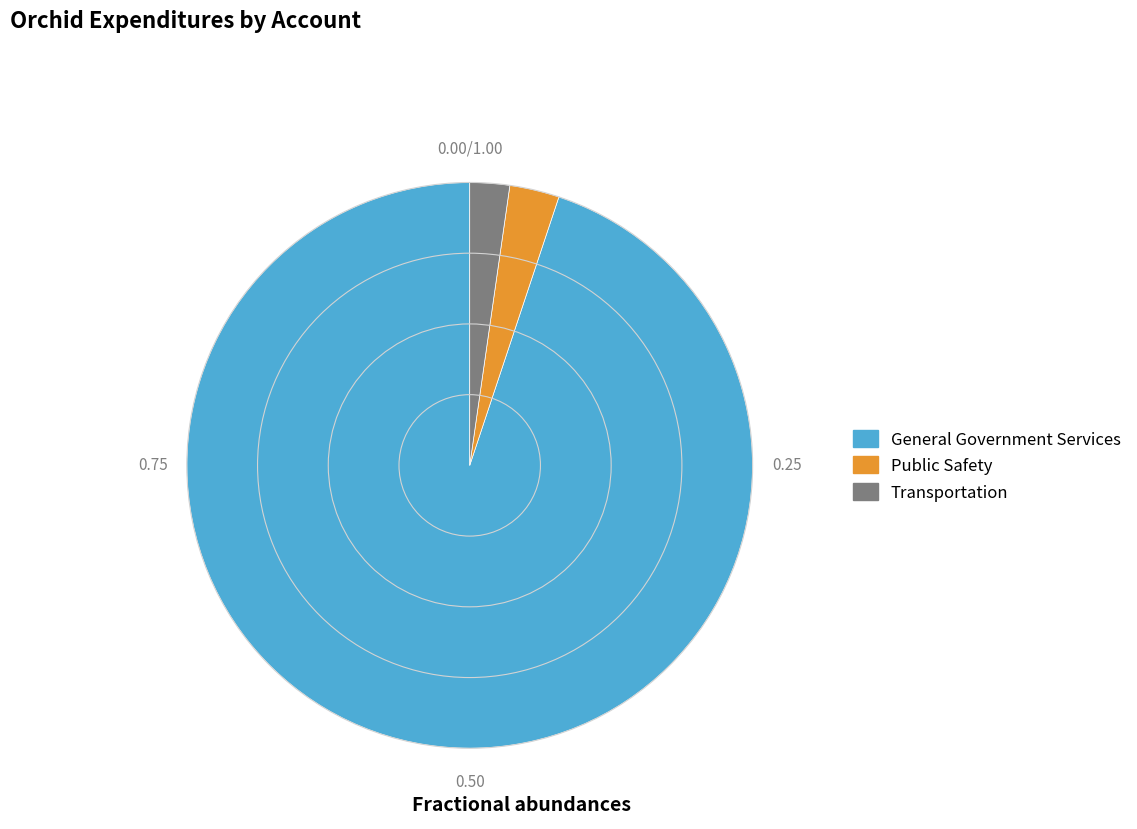

Is Transportation the majority of the pie?

No